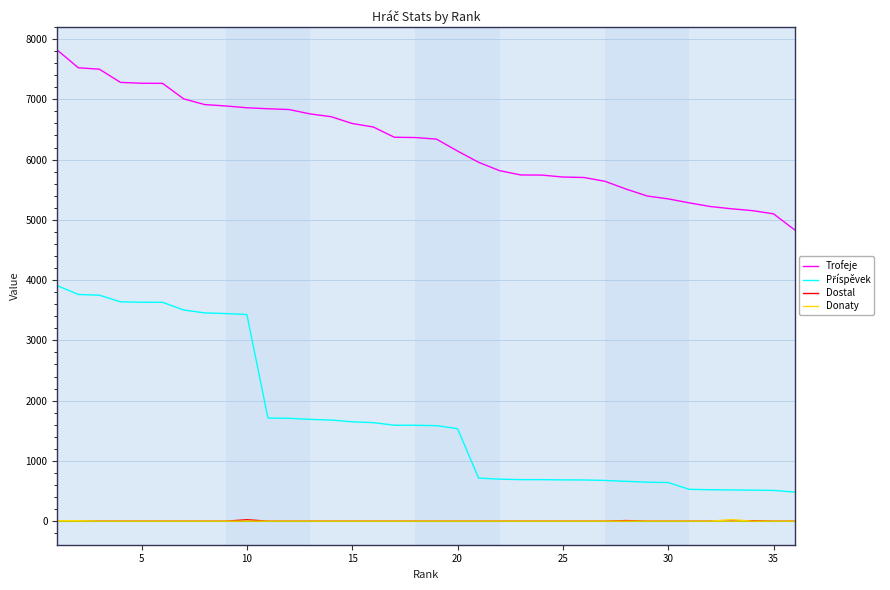

Which series has the largest total across all categories?

Trofeje